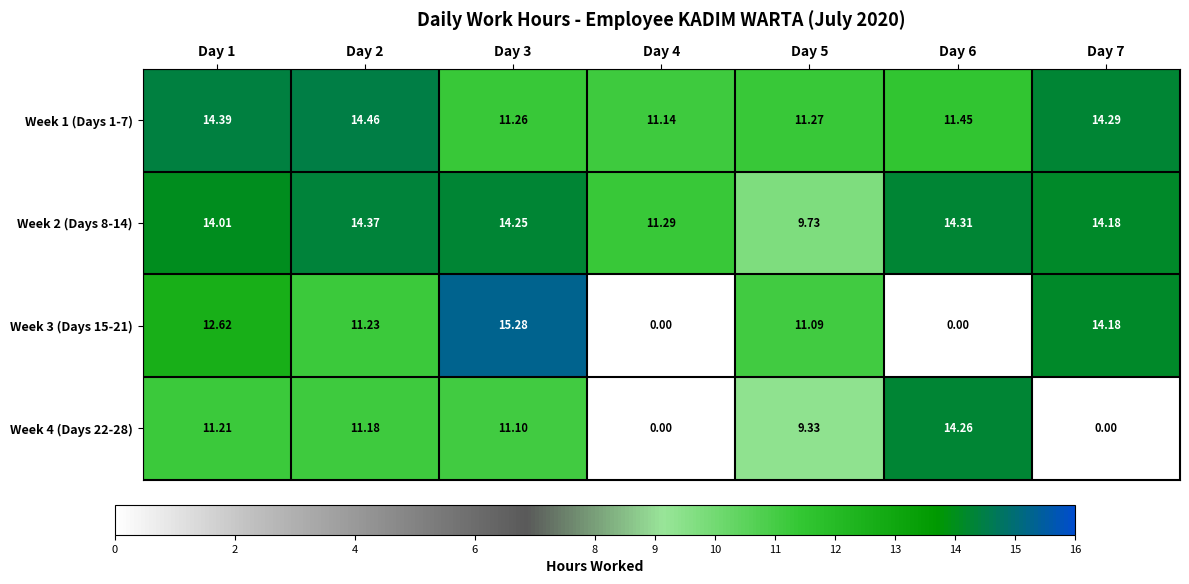

Reading left to right, list all the values displayed in this chart.

Week 1 (Days 1-7): Day 1=14.4	Day 2=14.5	Day 3=11.3	Day 4=11.1	Day 5=11.3	Day 6=11.4	Day 7=14.3
Week 2 (Days 8-14): Day 1=14.0	Day 2=14.4	Day 3=14.2	Day 4=11.3	Day 5=9.7	Day 6=14.3	Day 7=14.2
Week 3 (Days 15-21): Day 1=12.6	Day 2=11.2	Day 3=15.3	Day 4=0.0	Day 5=11.1	Day 6=0.0	Day 7=14.2
Week 4 (Days 22-28): Day 1=11.2	Day 2=11.2	Day 3=11.1	Day 4=0.0	Day 5=9.3	Day 6=14.3	Day 7=0.0